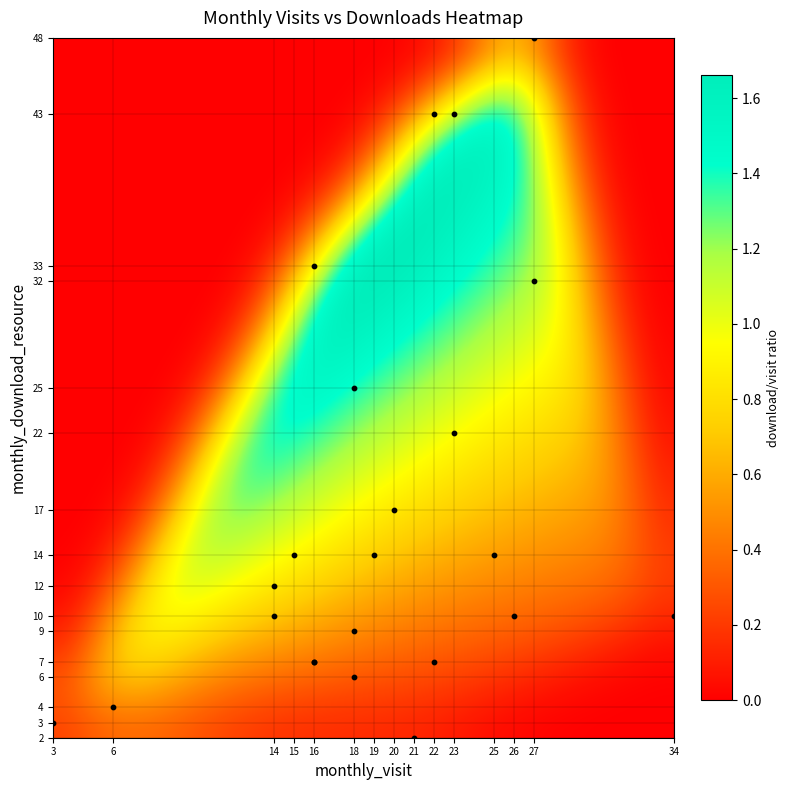

What is the difference between the highest and lowest values at monthly_download_resource?

46